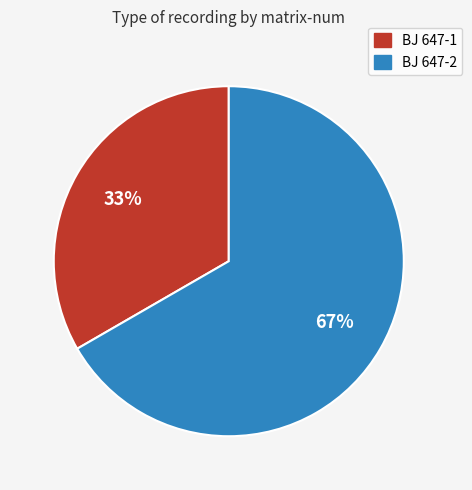

Which slice is the smallest?

BJ 647-1